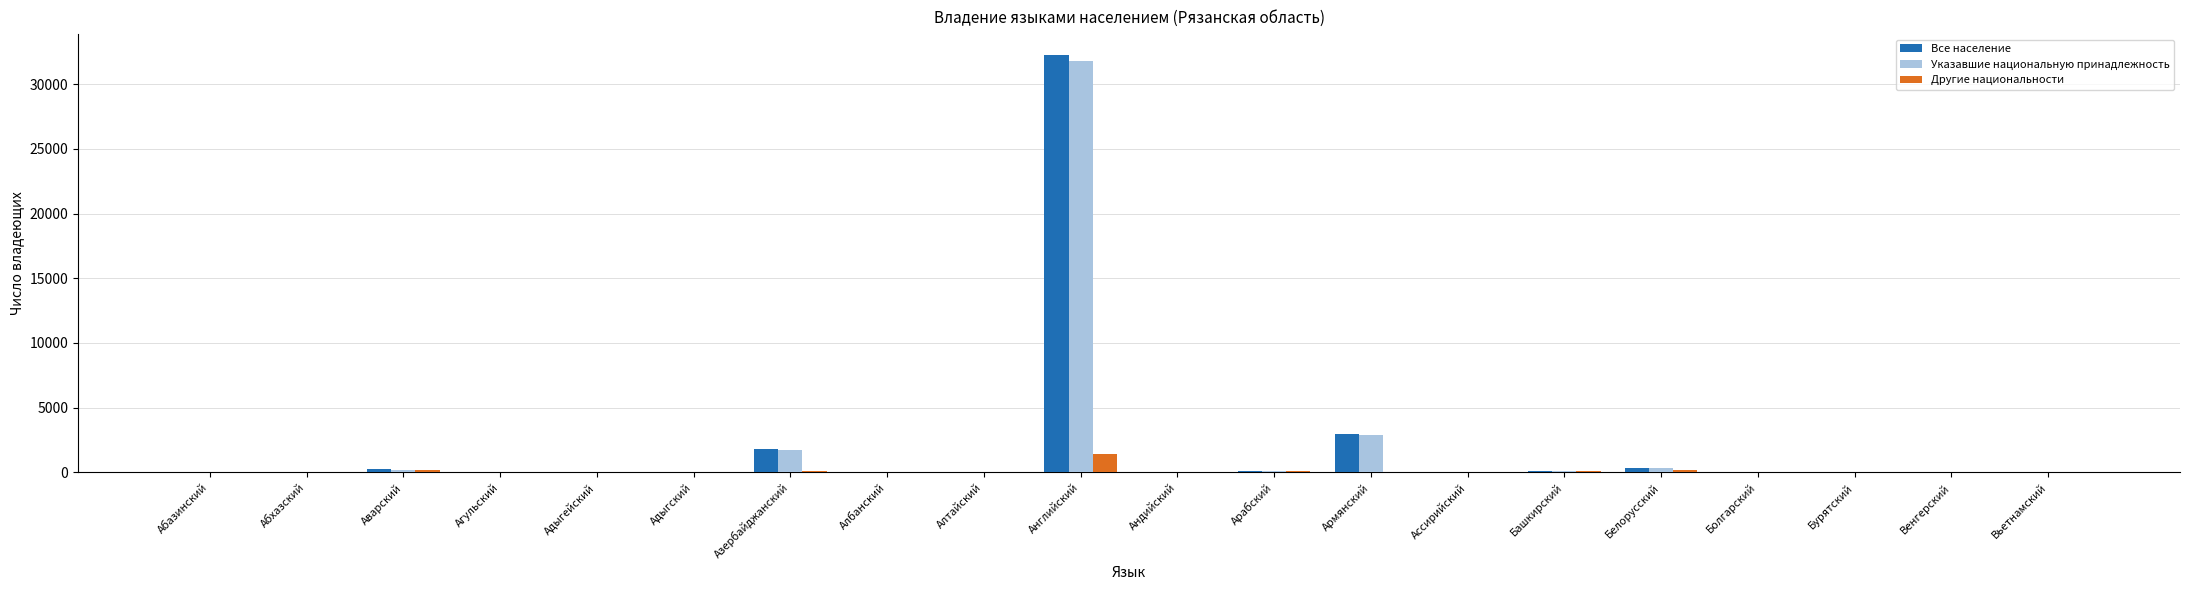

How many data points does each series have?

20